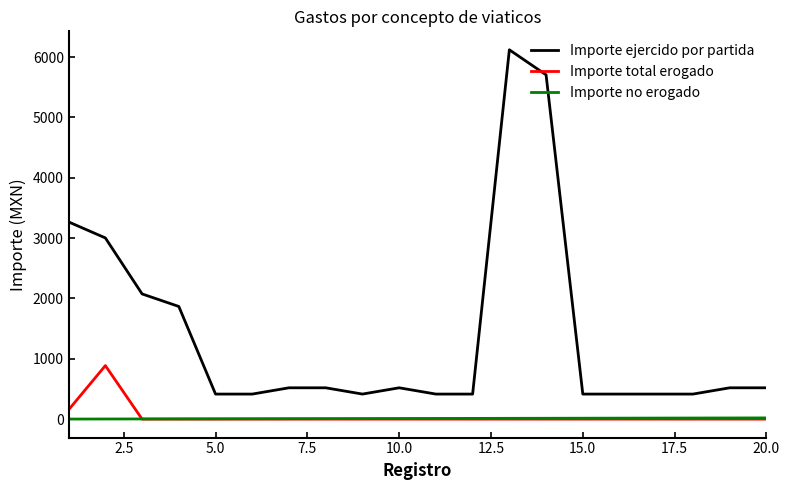

Which series has the widest spread of values?

Importe ejercido por partida